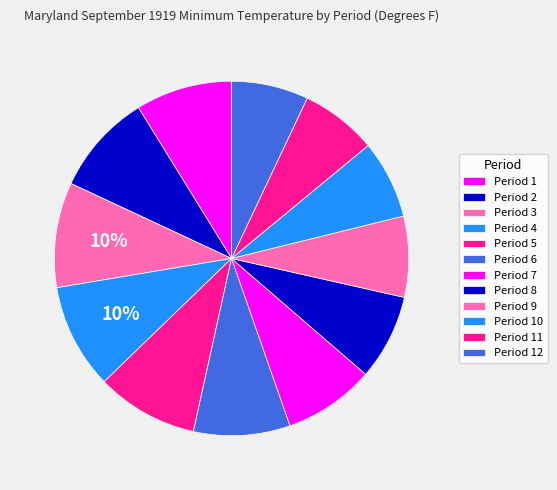

To the nearest percent, what percentage of the pie is Period 3?

10%